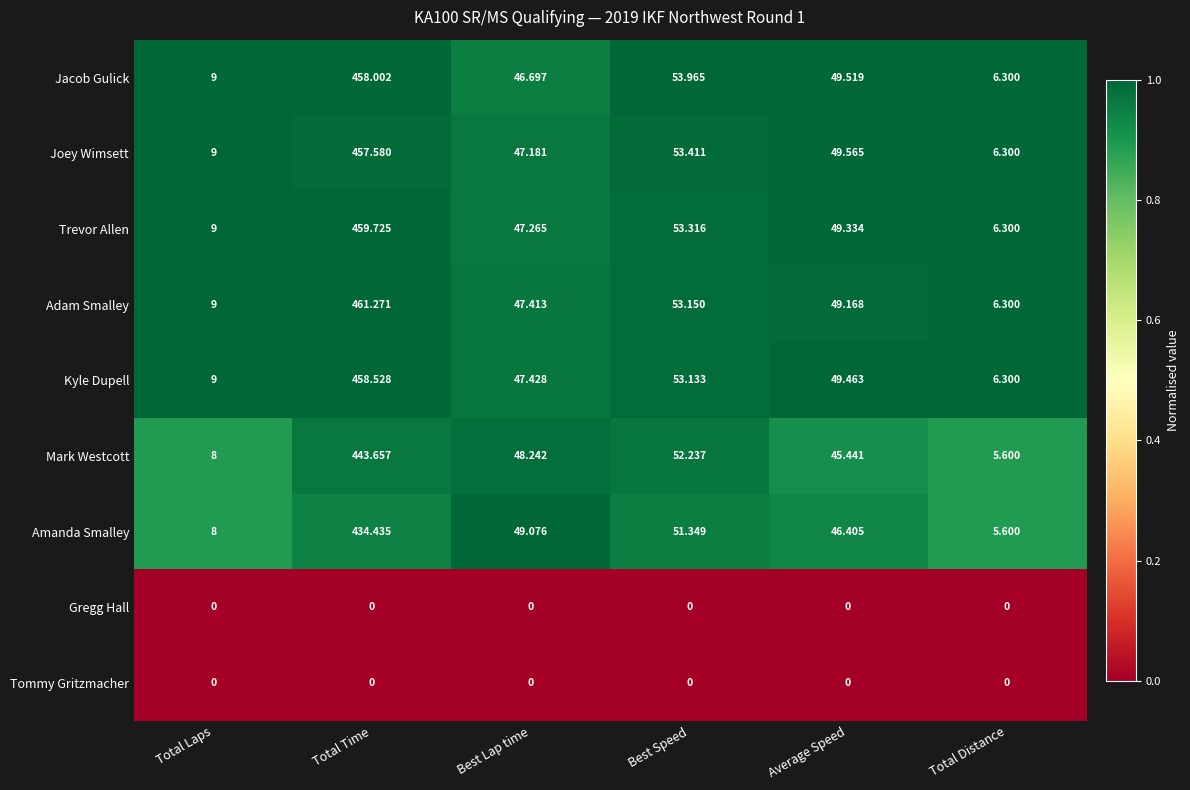

Which series changed the most between Total Laps and Average Speed?

Joey Wimsett